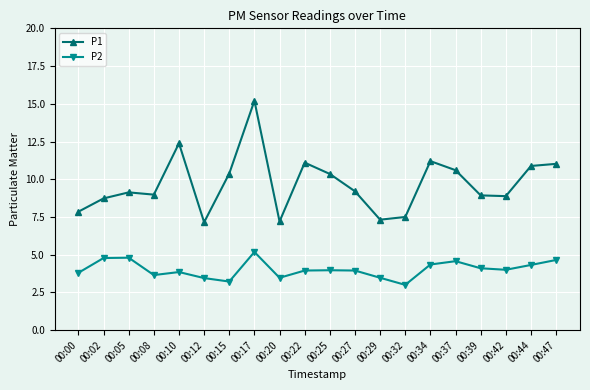

How many data points in P2 are above 3?

19